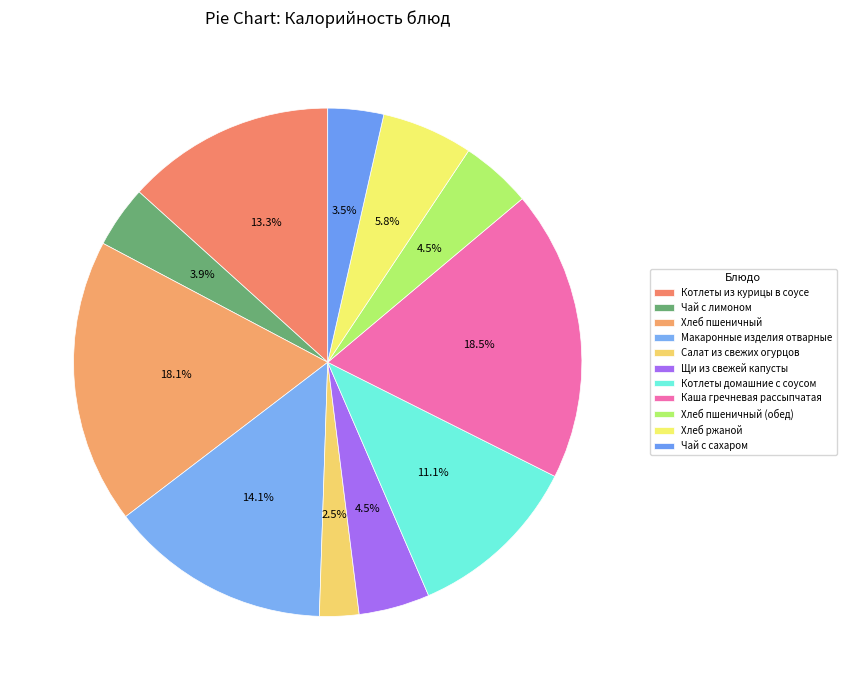

Count the number of slices in the pie.

11